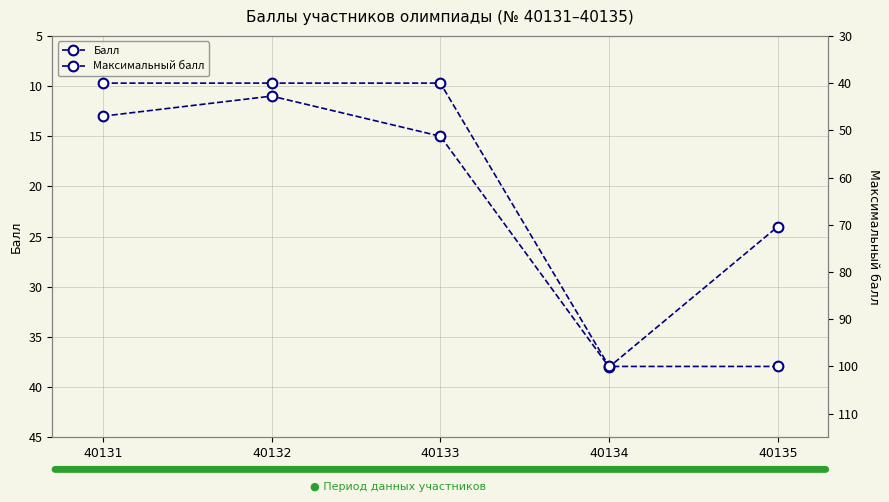

At 40133, list the series in order from smallest to largest.

Балл, Максимальный балл